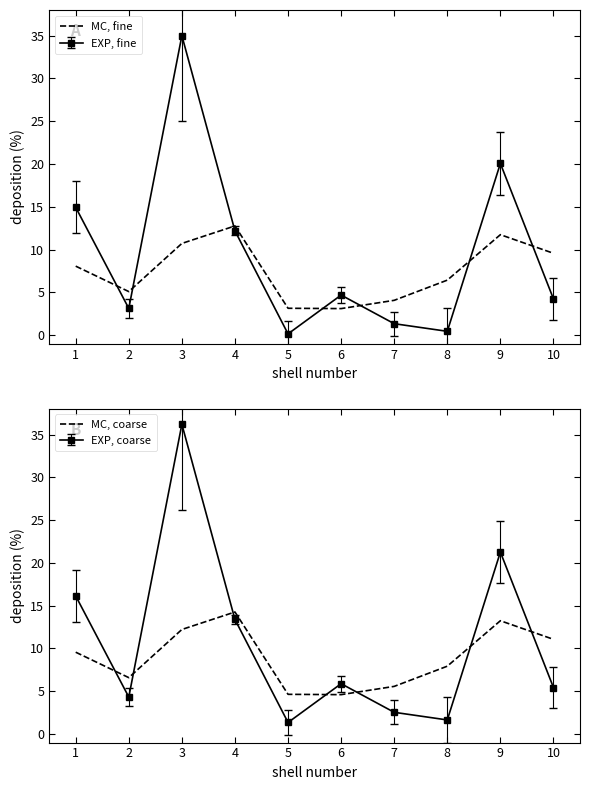

What is the minimum value shown in the chart?

3.1